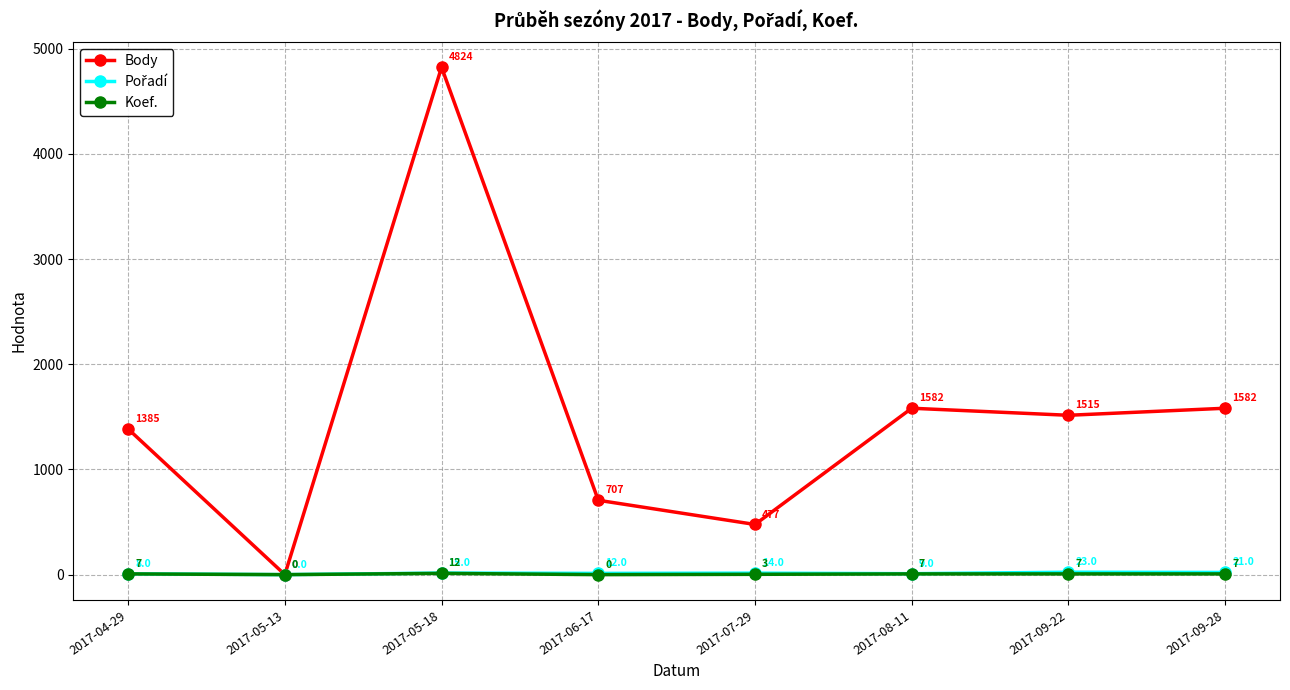

Does the chart display data point markers on the line(s)?

Yes